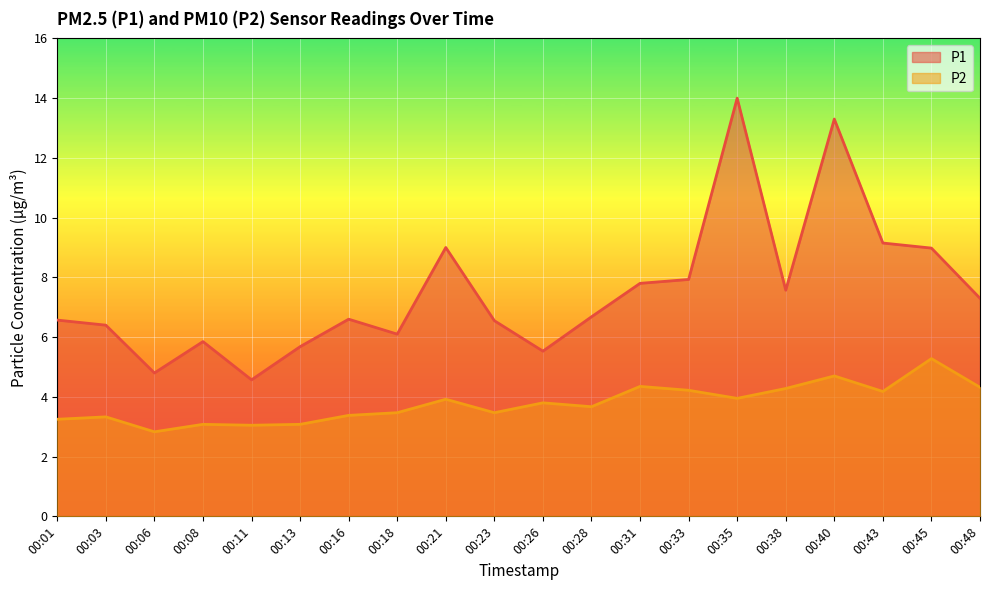

Between 00:06 and 00:21, which series saw the biggest shift?

P1